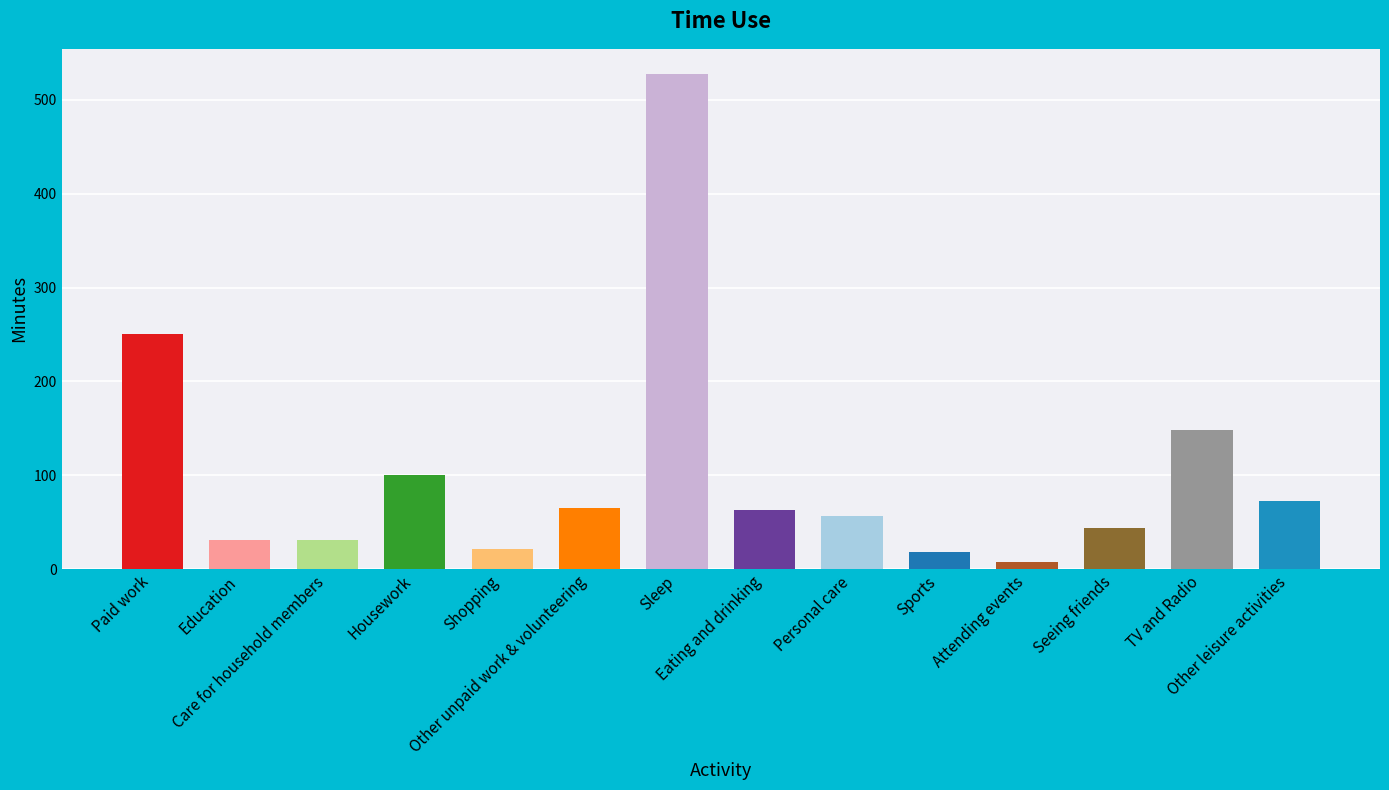

Reading left to right, extract all data points from this chart.

Paid work=251	Education=31	Care for household members=31	Housework=100	Shopping=22	Other unpaid work & volunteering=65	Sleep=528	Eating and drinking=63	Personal care=57	Sports=18	Attending events=8	Seeing friends=44	TV and Radio=148	Other leisure activities=73